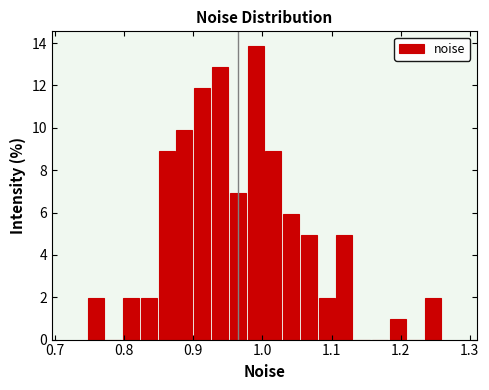

Around what value on the x-axis is the tallest bar? Give the approximate position of its centre, as read against the axis.

0.99